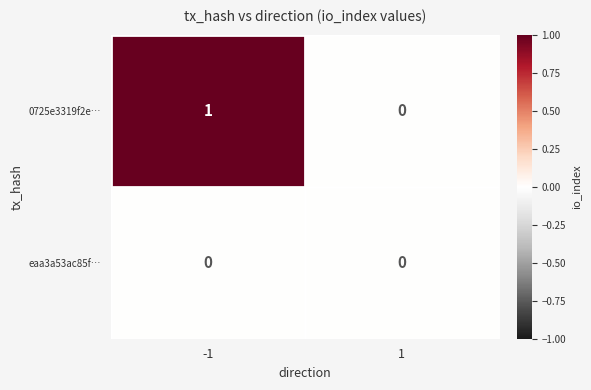

Which series has the largest total across all categories?

0725e3319f2e…